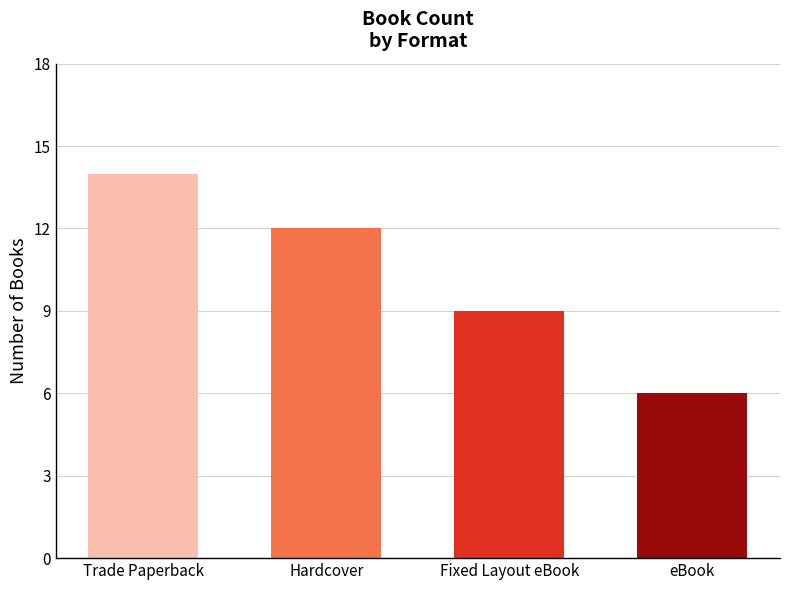

At which label is the value closest to 10?

Fixed Layout eBook